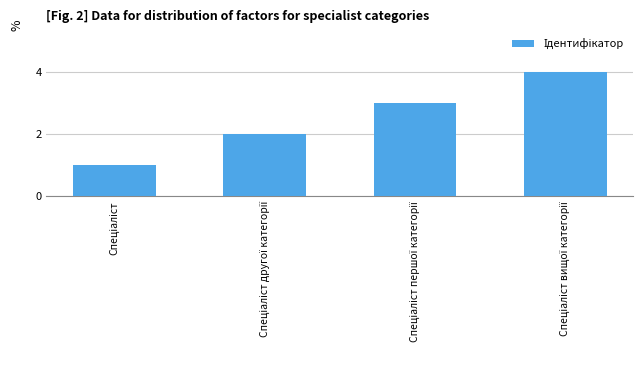

What is the value of the 1st bar from the left?

1